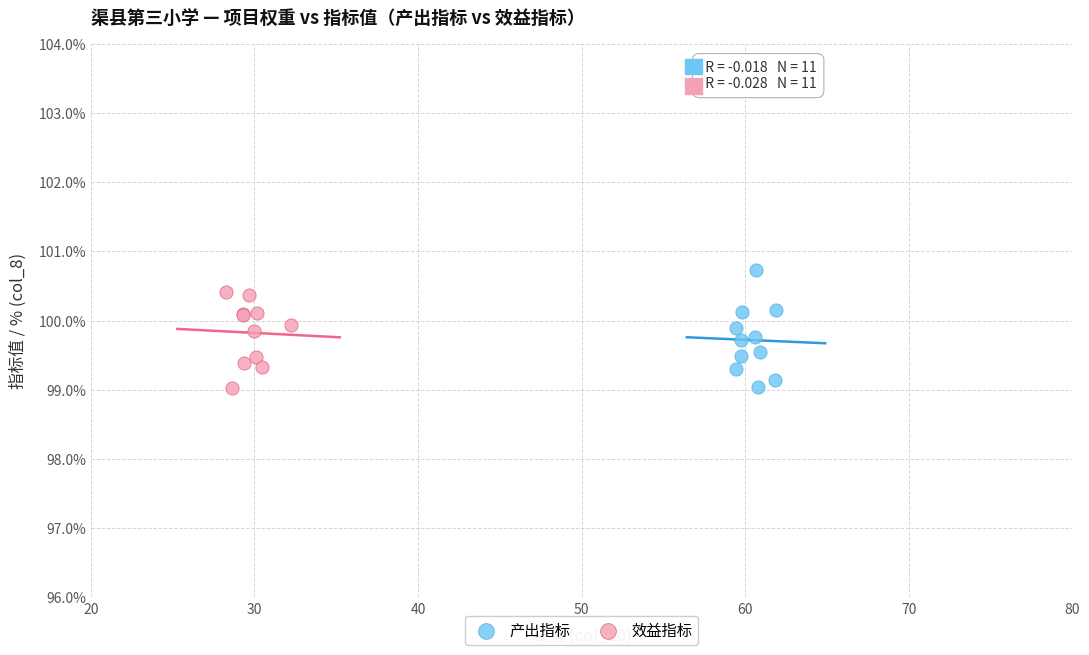

Which series contains the highest Y value?

产出指标